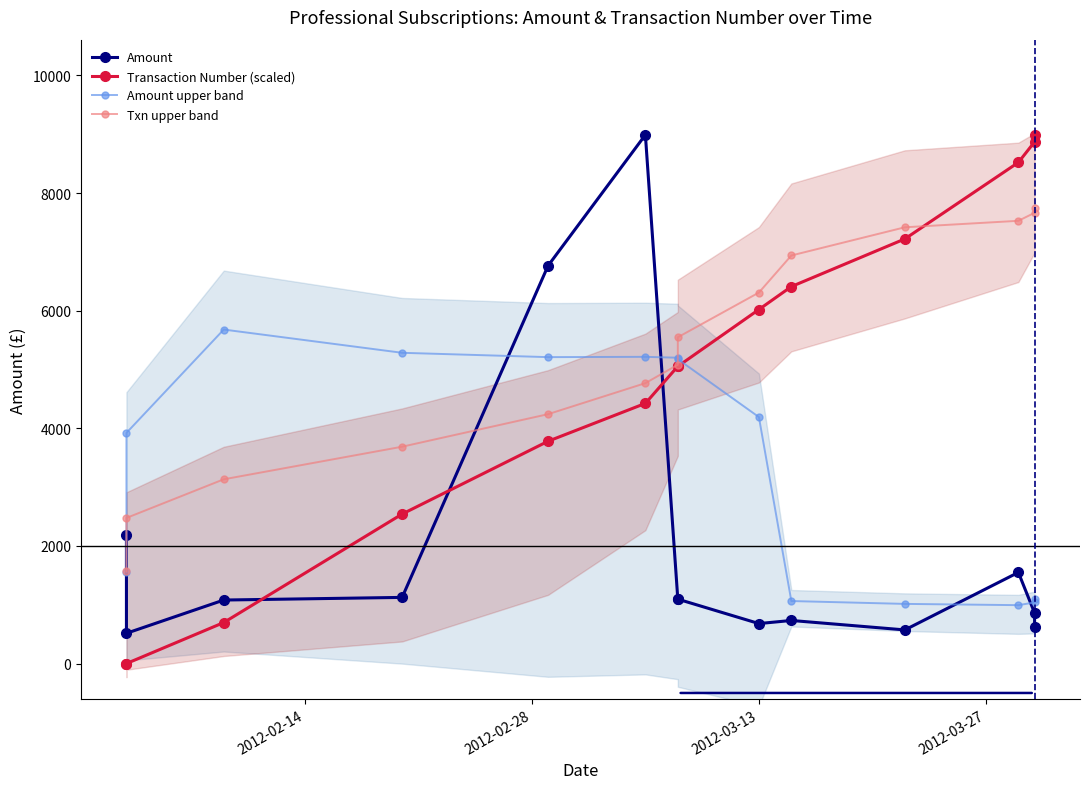

Which series has the widest spread of values?

Transaction Number (scaled)